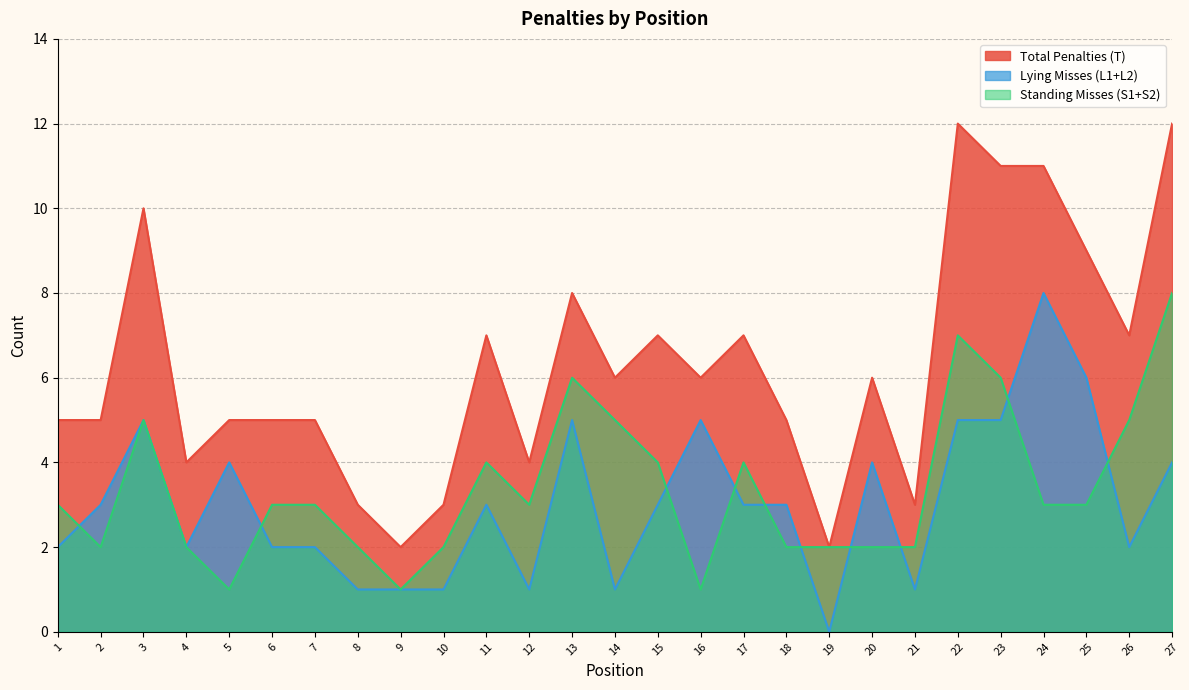

How many data points in Lying Misses (L1+L2) are less than 3?

12